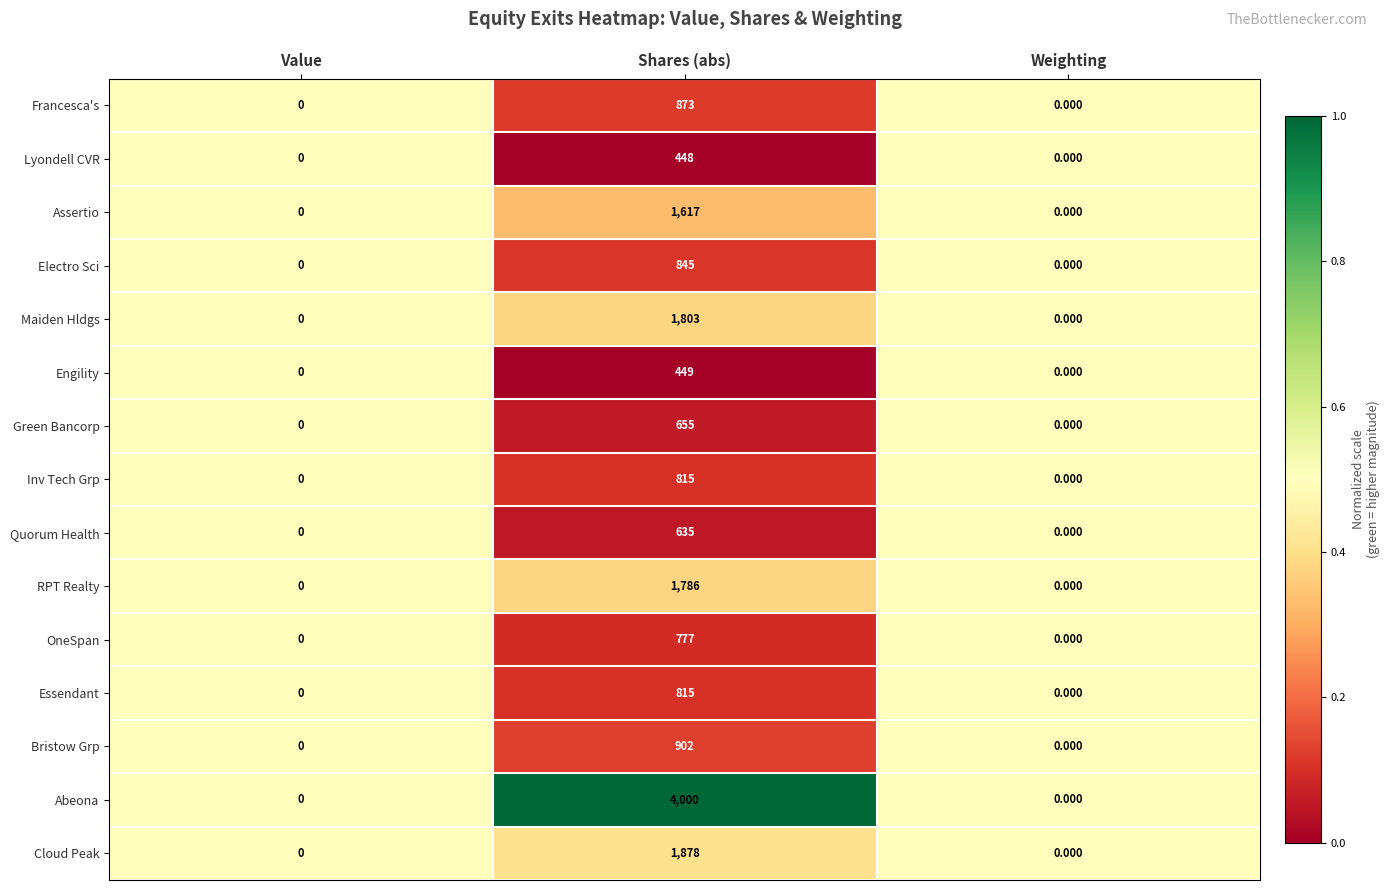

At which category is the sum across all series the highest?

Shares (abs)